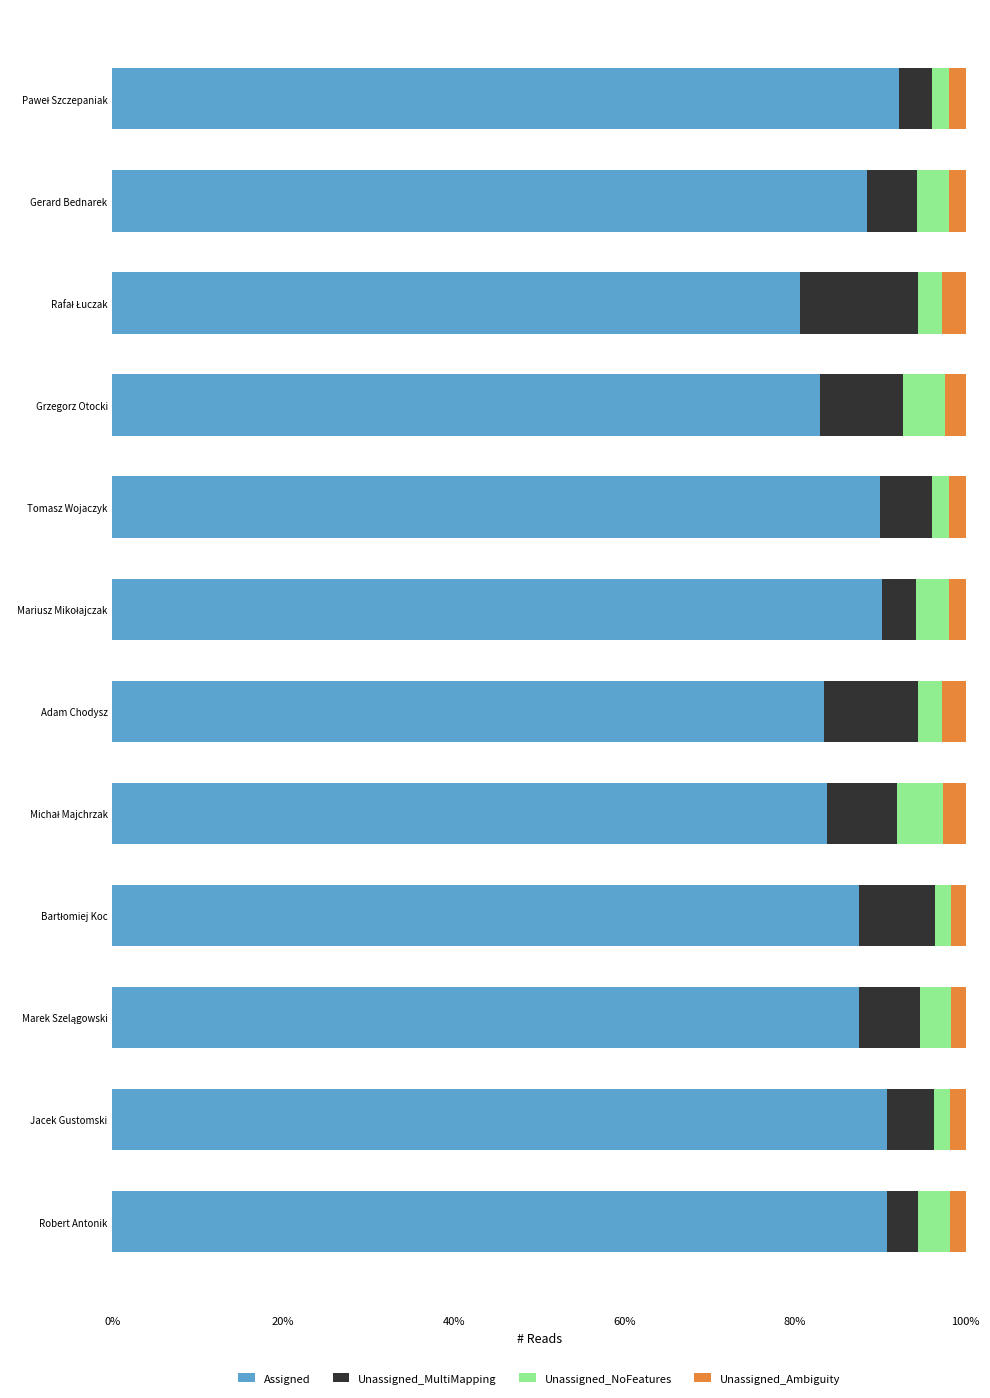

What are all the series names shown in the legend?

Assigned, Unassigned_MultiMapping, Unassigned_NoFeatures, Unassigned_Ambiguity